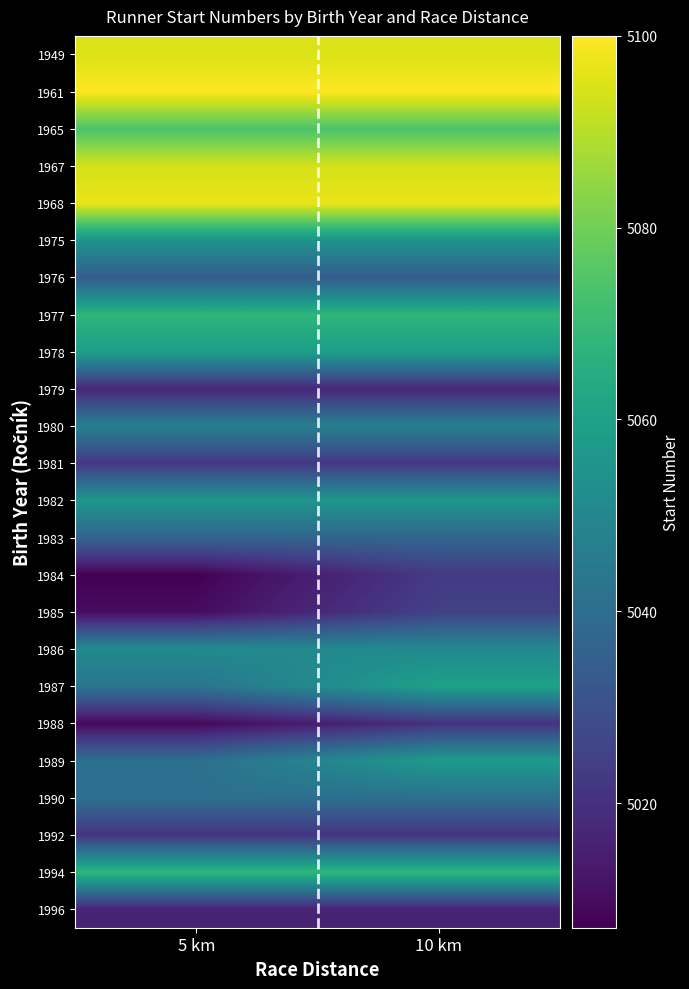

Reading right to left, transcribe all the data shown in this chart.

1949: 10 km=5095	5 km=5095
1961: 10 km=5100	5 km=5100
1965: 10 km=5074	5 km=5074
1967: 10 km=5094	5 km=5094
1968: 10 km=5097	5 km=5097
1975: 10 km=5055	5 km=5055
1976: 10 km=5034	5 km=5034
1977: 10 km=5068	5 km=5068
1978: 10 km=5059	5 km=5059
1979: 10 km=5017	5 km=5017
1980: 10 km=5047	5 km=5047
1981: 10 km=5022	5 km=5022
1982: 10 km=5056	5 km=5056
1983: 10 km=5037	5 km=5037
1984: 10 km=5023	5 km=5007
1985: 10 km=5025	5 km=5010
1986: 10 km=5051	5 km=5051
1987: 10 km=5060	5 km=5043
1988: 10 km=5020	5 km=5009
1989: 10 km=5058	5 km=5041
1990: 10 km=5041	5 km=5041
1992: 10 km=5021	5 km=5021
1994: 10 km=5069	5 km=5069
1996: 10 km=5016	5 km=5016